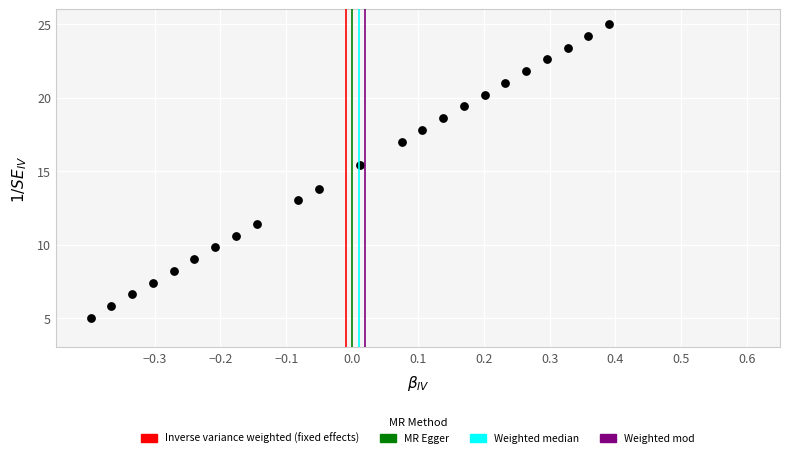

What Y value in the scatter plot is closest to 15?

15.4